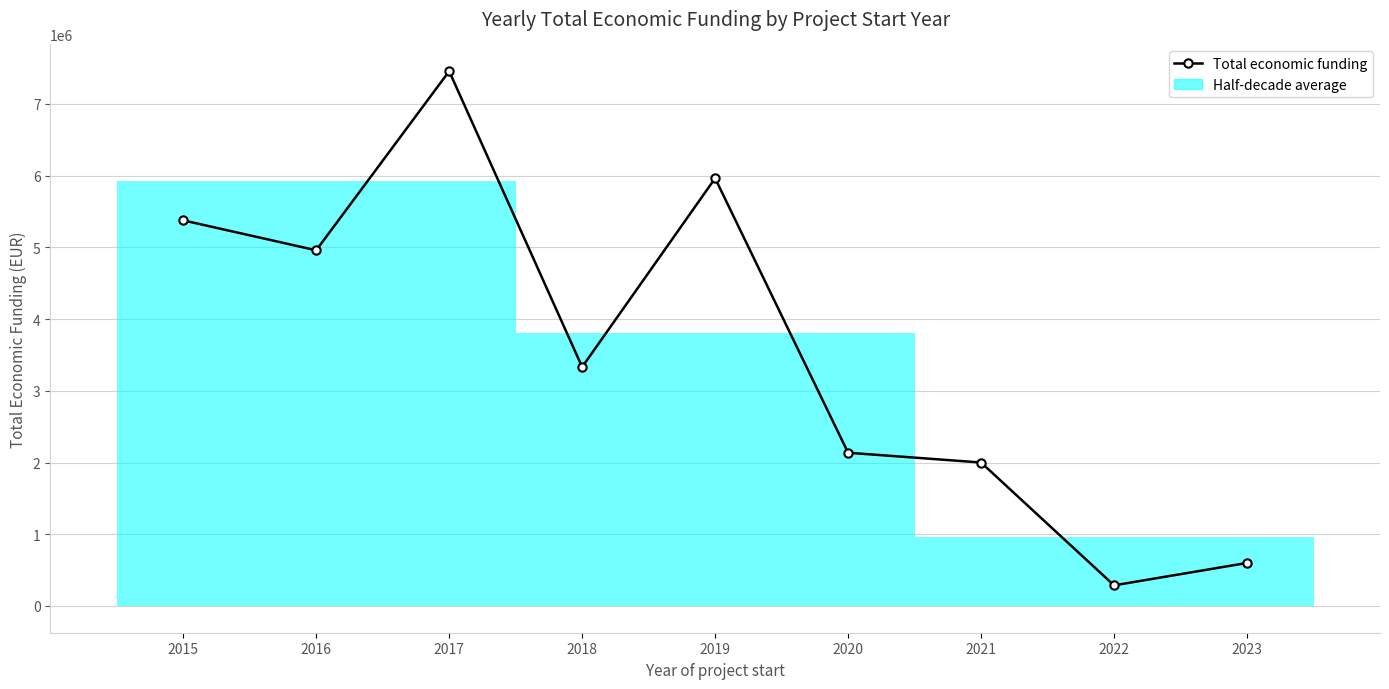

What is the value of the 1st point from the left?

5375375